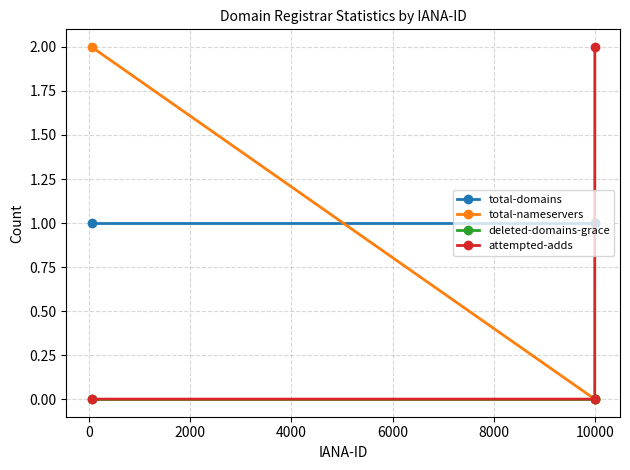

Which series has the largest total across all categories?

total-domains